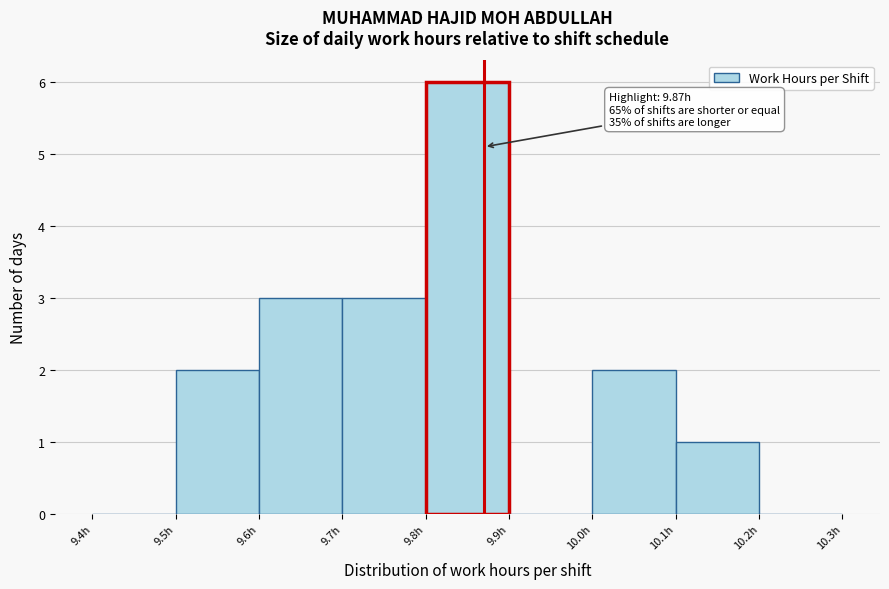

Which range on the x-axis has the tallest bar?

9.8 to 9.9